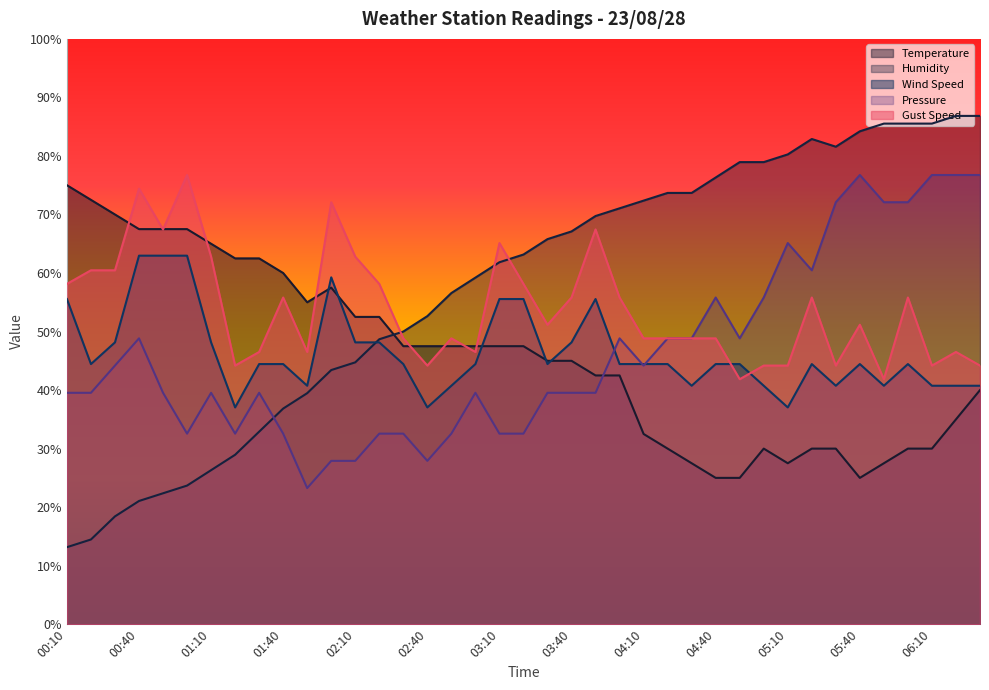

What position from the left is 03:40?

22